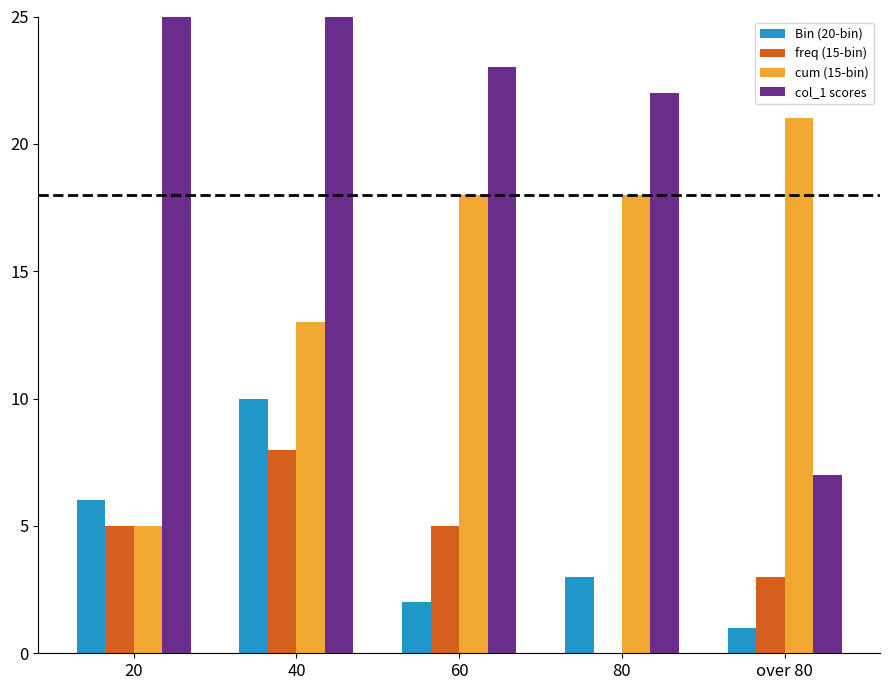

What is the average value of the col_1 scores series?

26